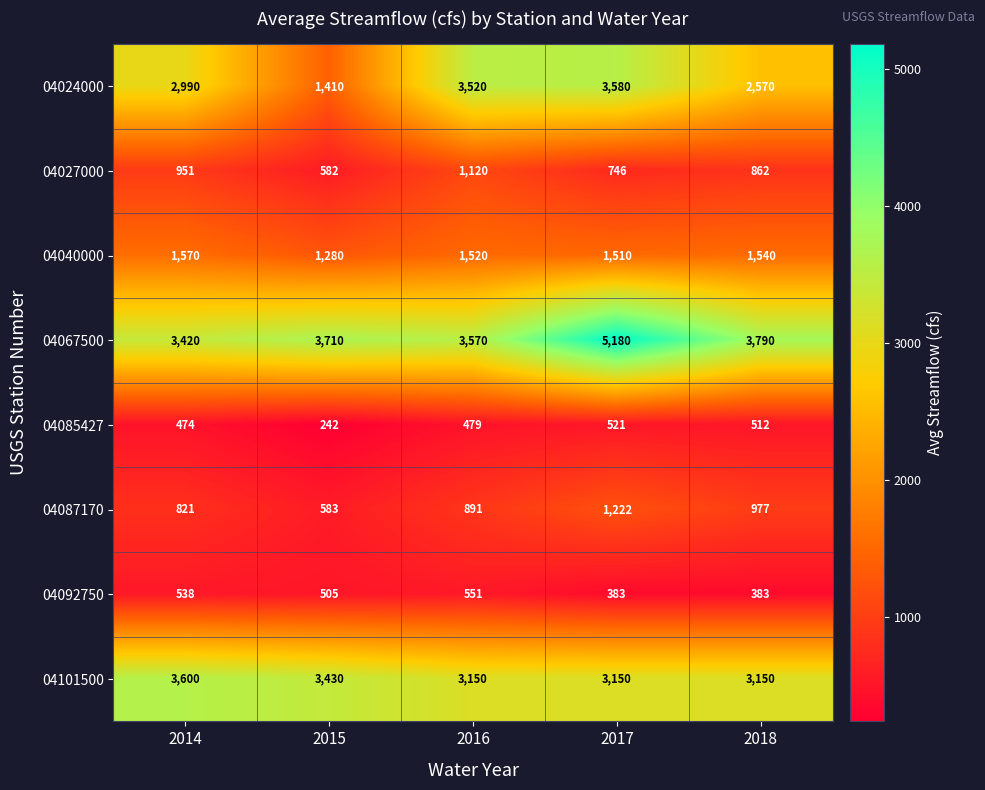

At which category does the chart reach its minimum across all series?

2015